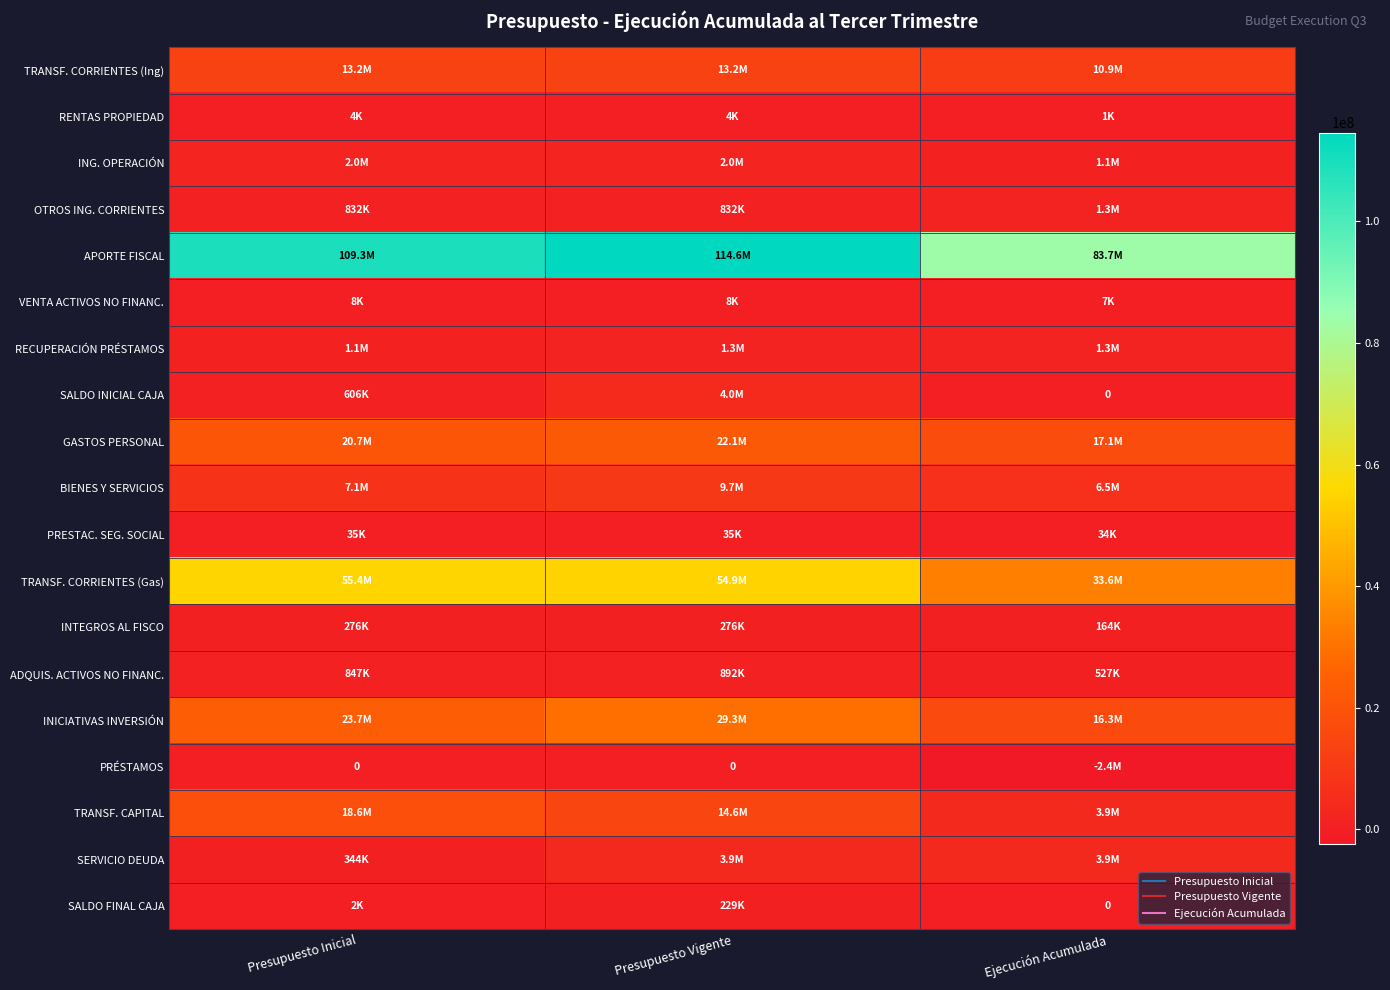

Which has a higher value, Ejecución Acumulada or Presupuesto Inicial?

Presupuesto Inicial